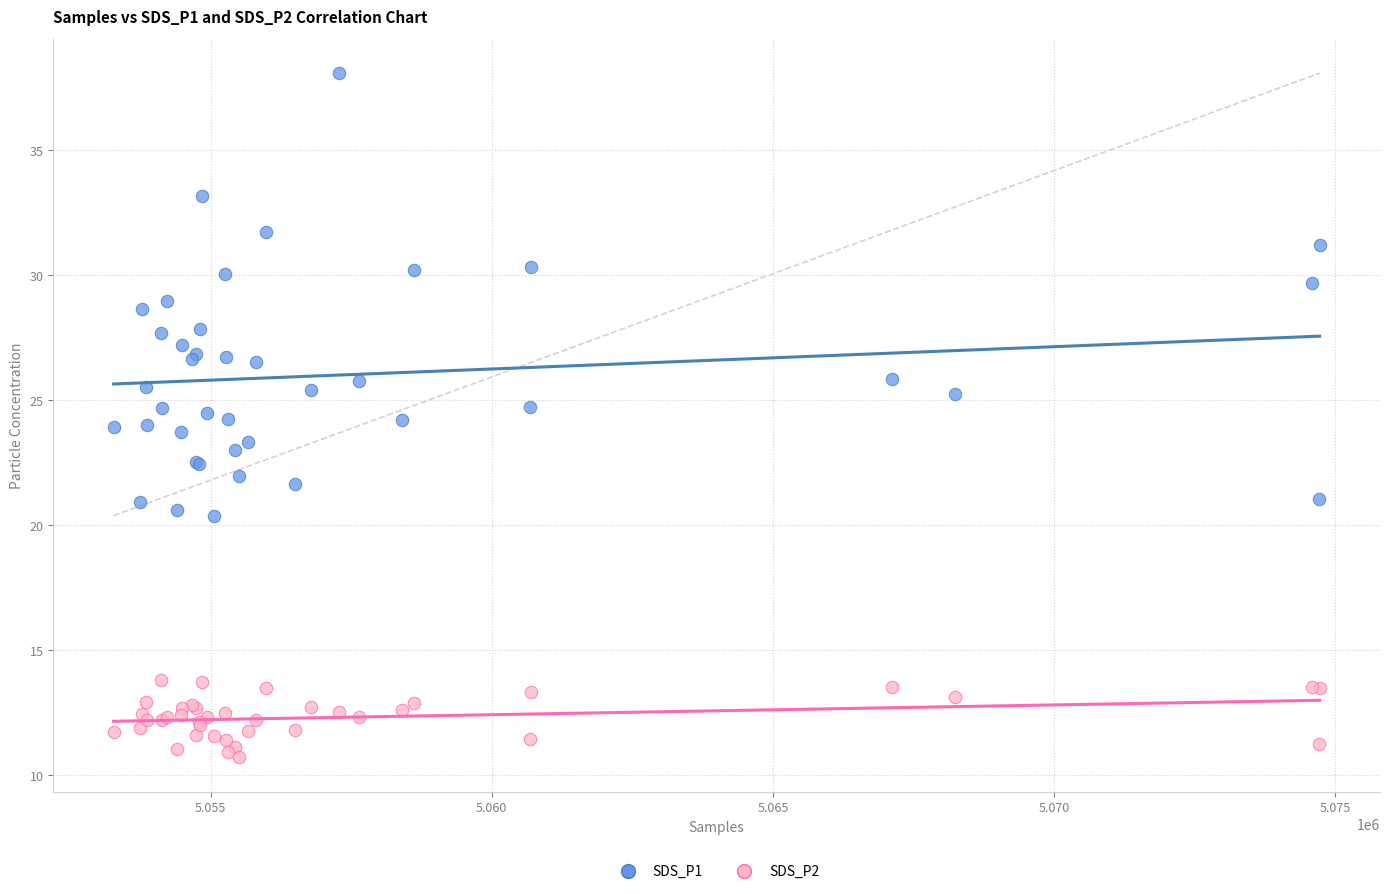

Which series reaches the maximum Y coordinate?

SDS_P1